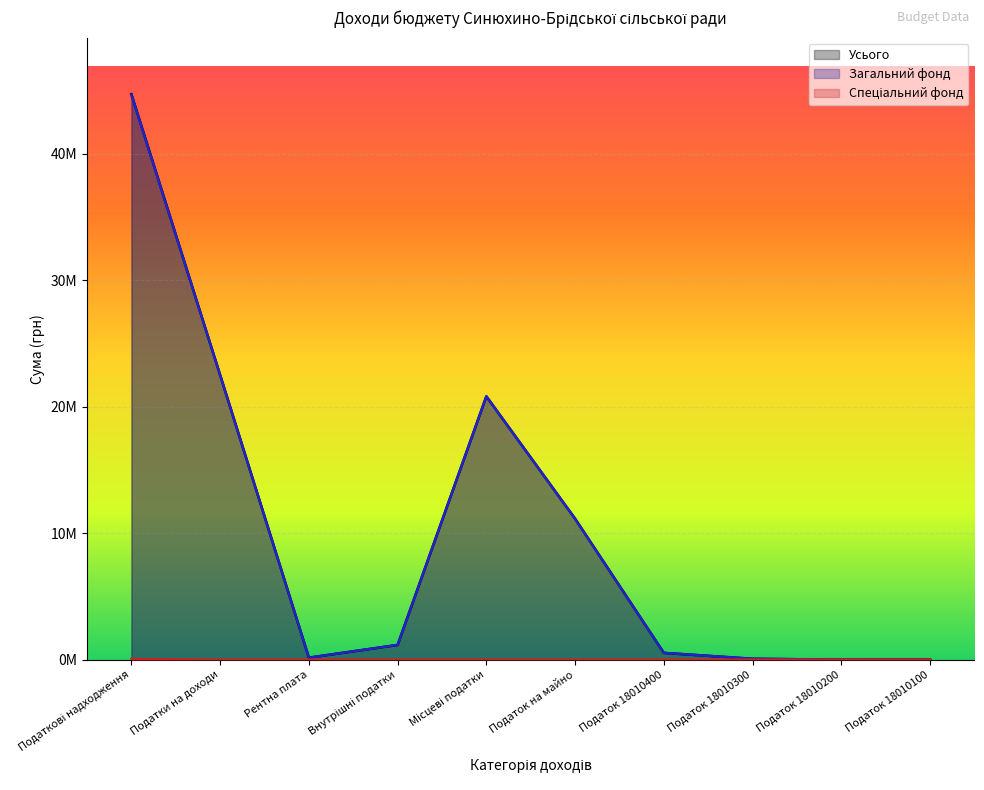

The Спеціальний фонд series shows -25339 at Податок 18010300. True or false?

False